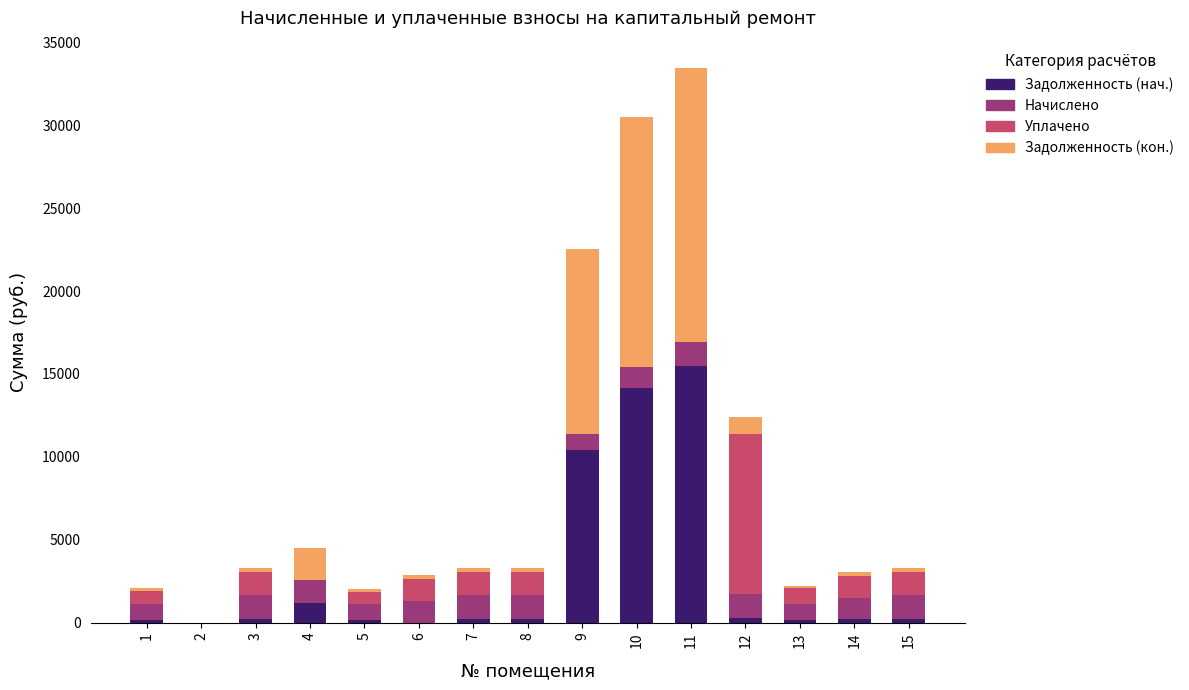

At which category is the sum across all series the highest?

11